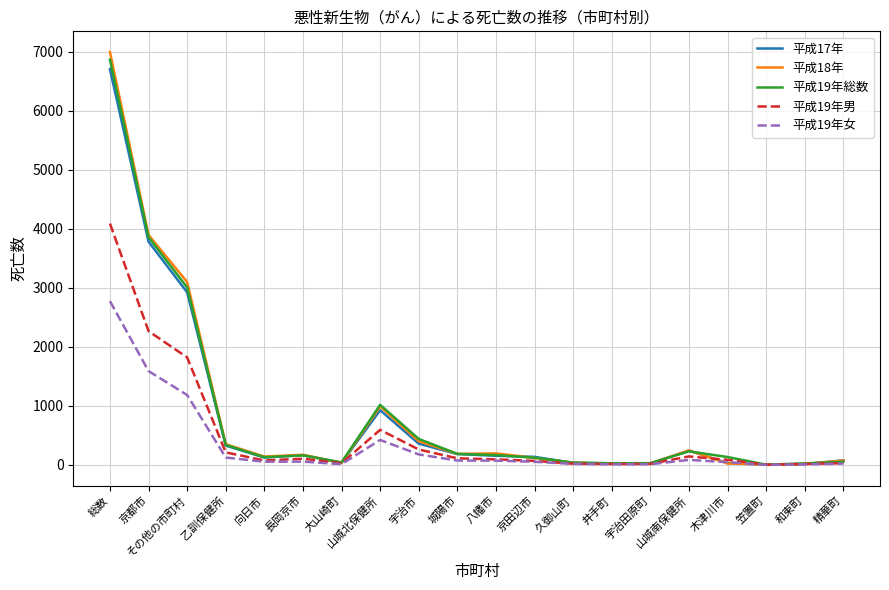

At which category is the sum across all series the highest?

総数